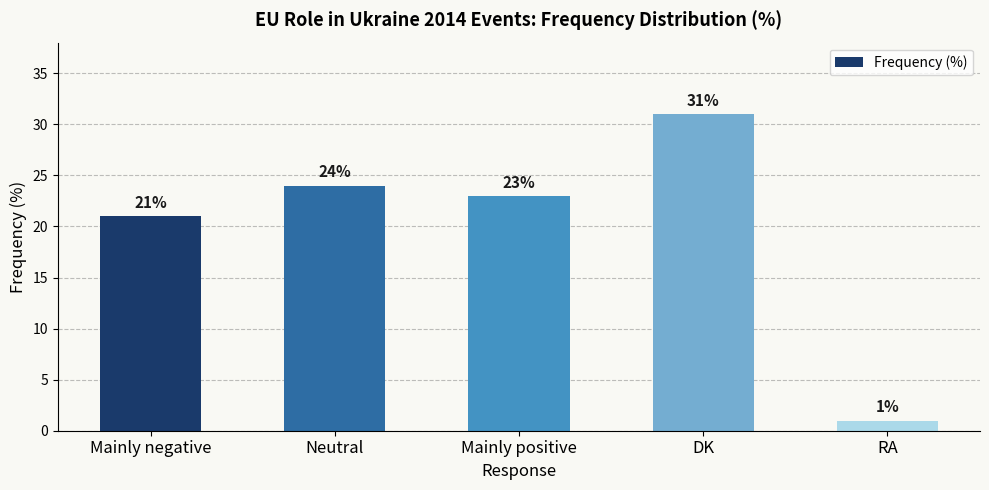

Reading right to left, transcribe all the data shown in this chart.

1	31	23	24	21